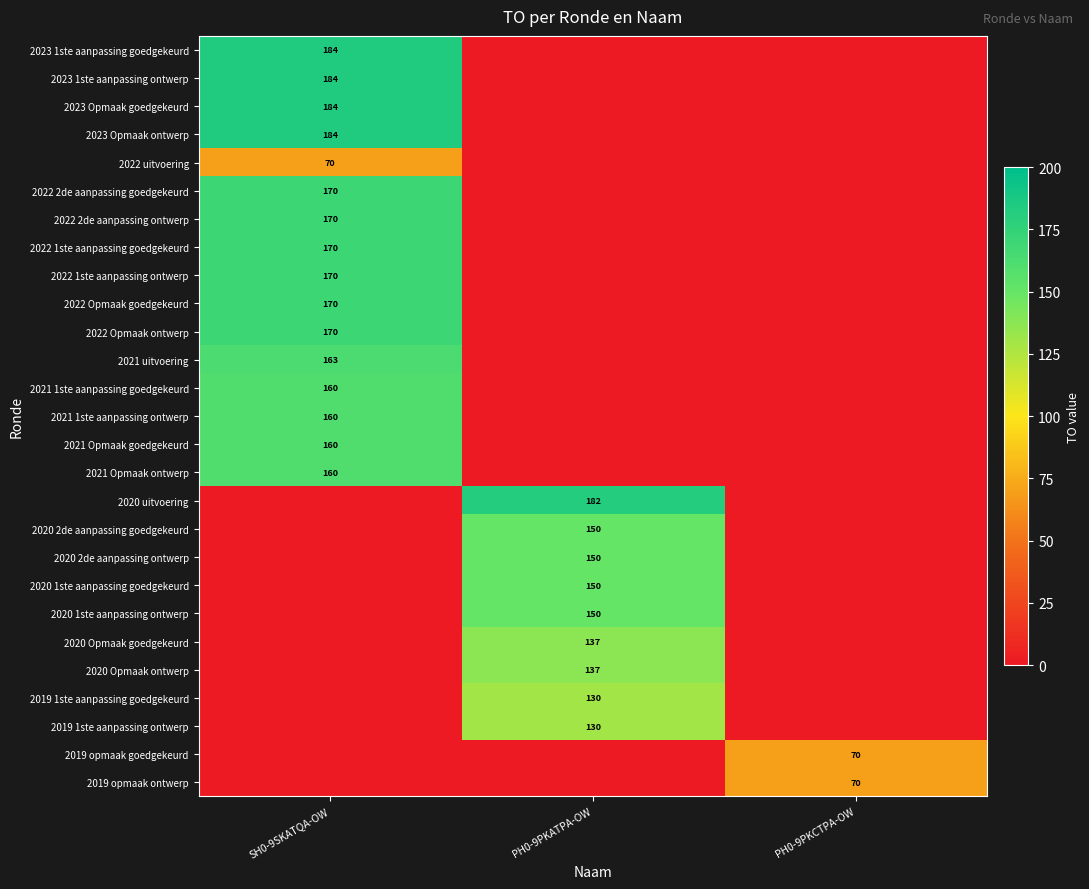

Is it true that 2021 1ste aanpassing ontwerp equals 160 at SH0-9SKATQA-OW?

True